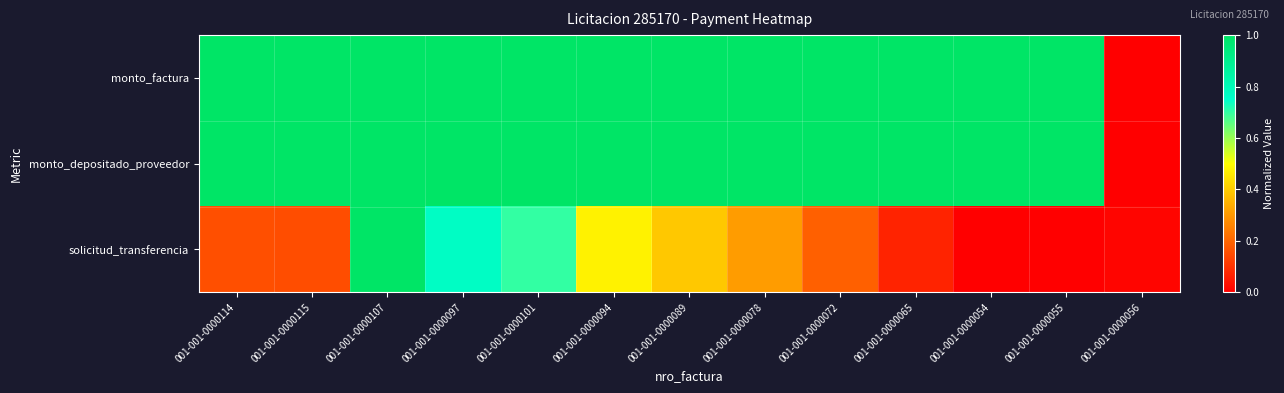

At which category does the chart reach its peak across all series?

001-001-0000114